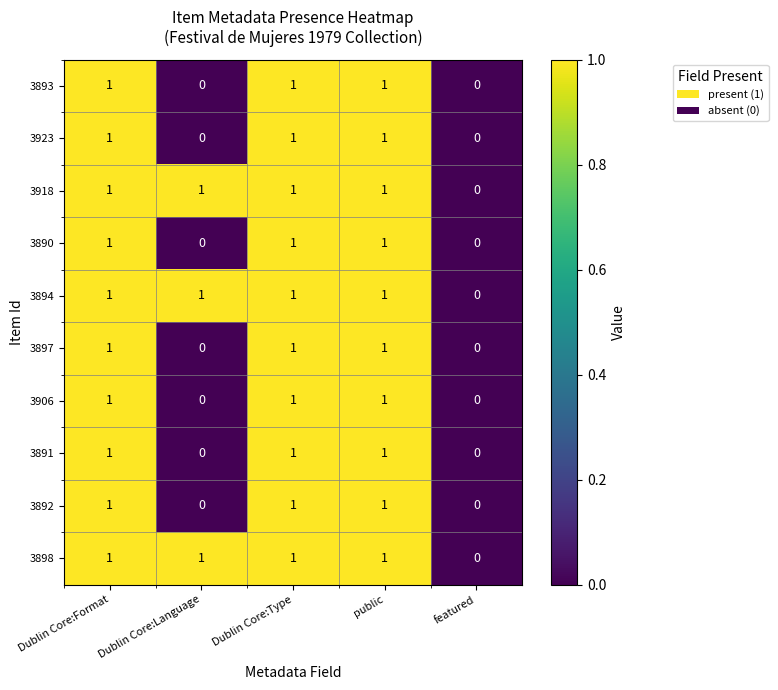

True or false: 3892 has a value of 0 at featured.

True